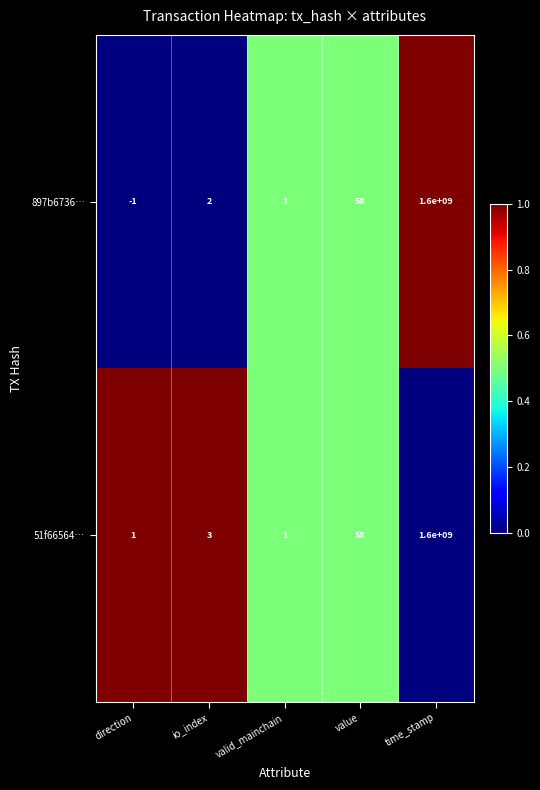

How many categories are shown in the chart?

5